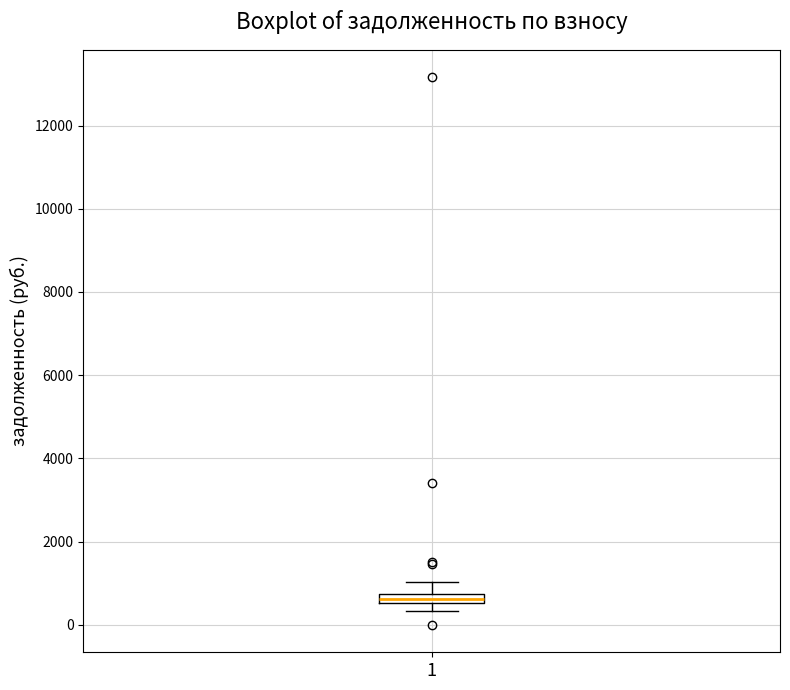

Where is the upper edge of the box at x = 1 on the y-axis? The values are not printed on the chart, so give them approximately, as read against the axis.

800